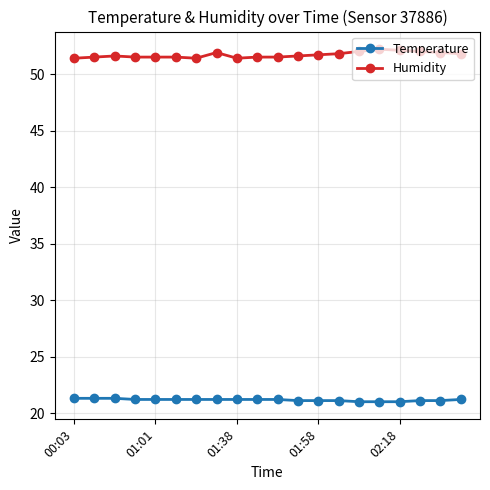

True or false: Humidity and Temperature cross at least once.

False